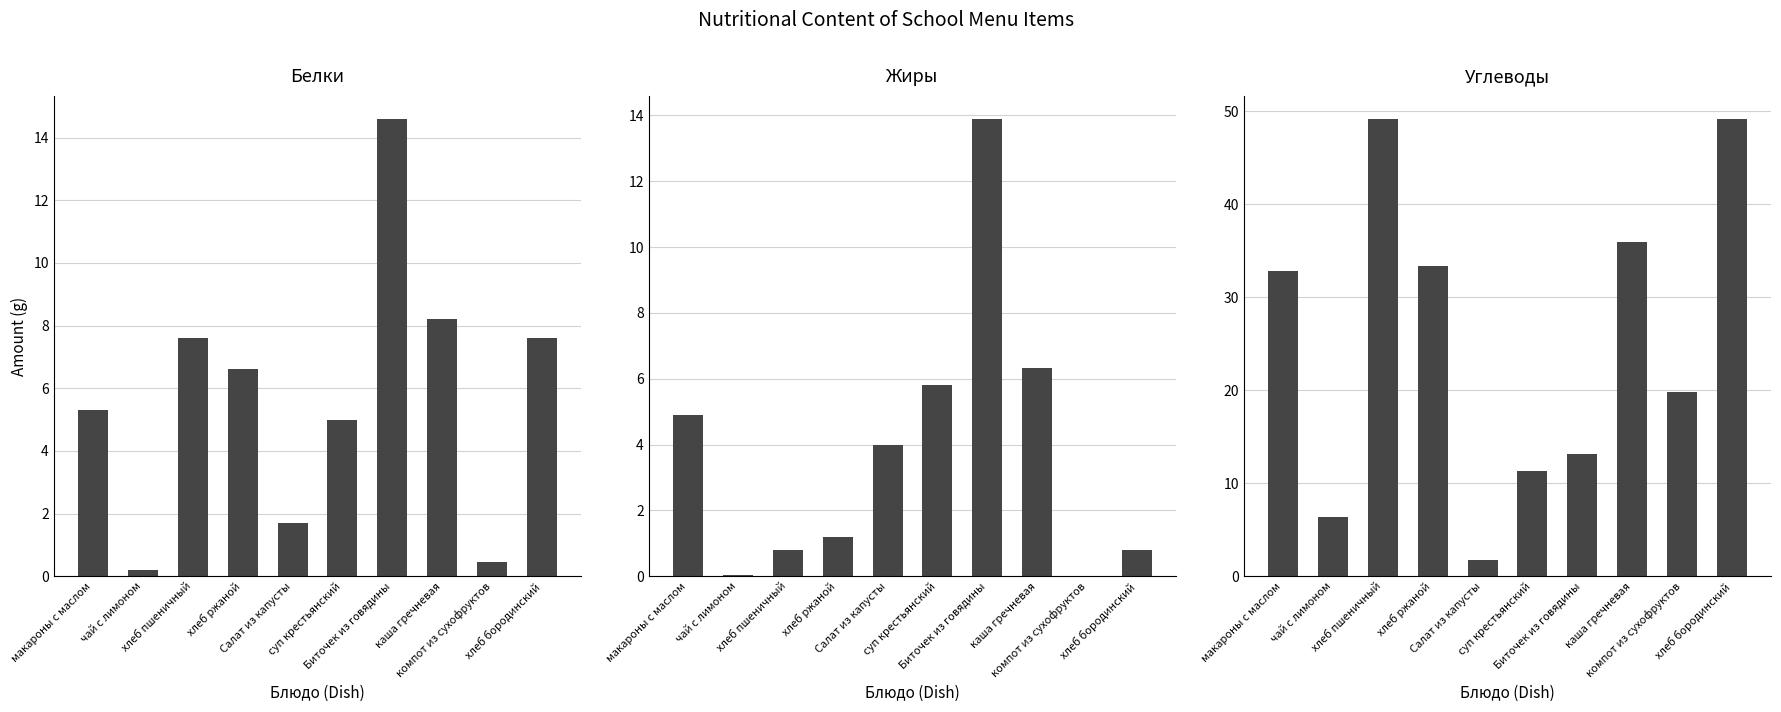

Which has a higher value, Салат из капусты or Биточек из говядины?

Биточек из говядины